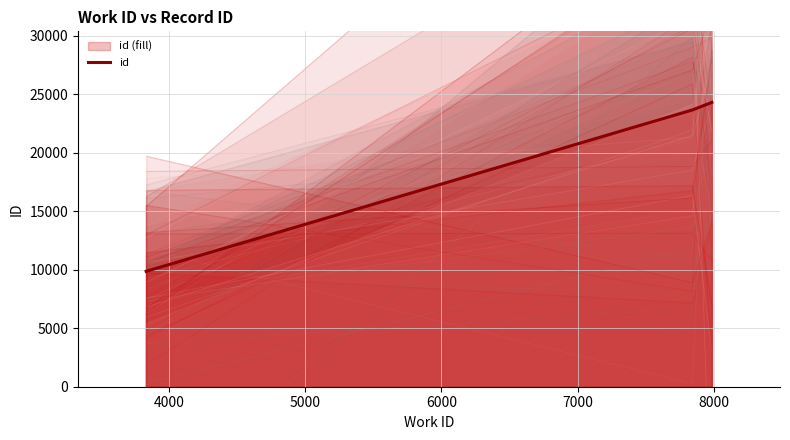

What is the highest value of the id series?

24300